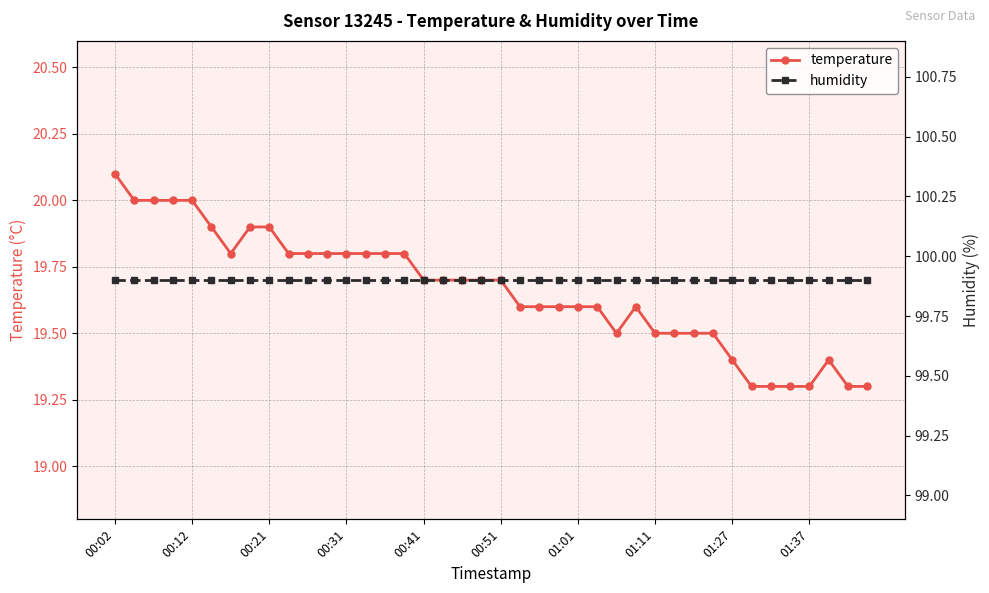

True or false: humidity and temperature cross at least once.

False